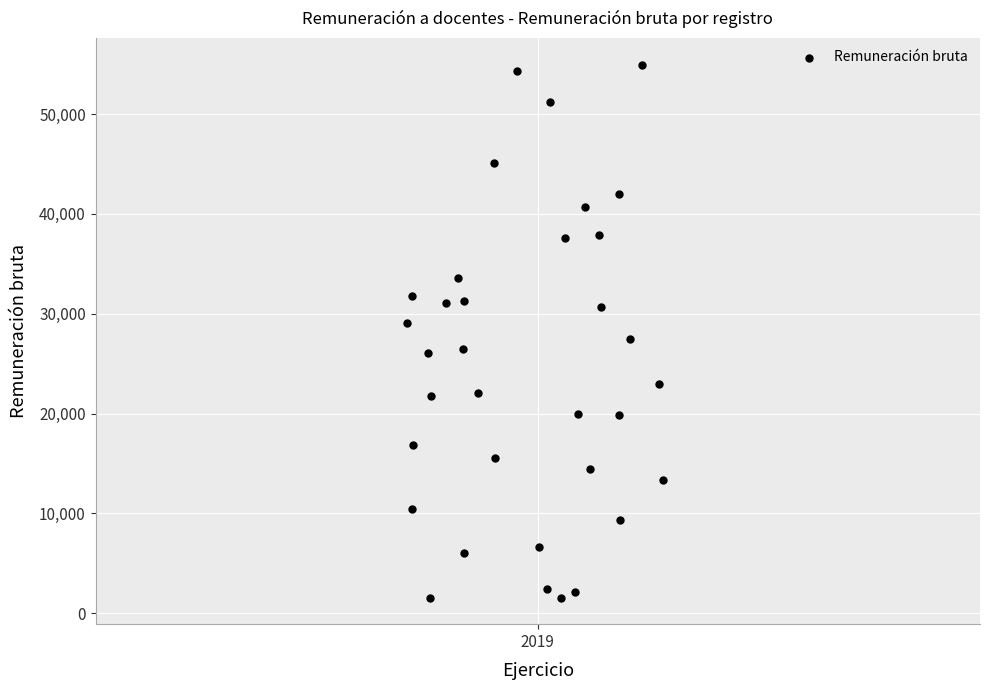

What is the range of Y values (max minus min)?

53379.9